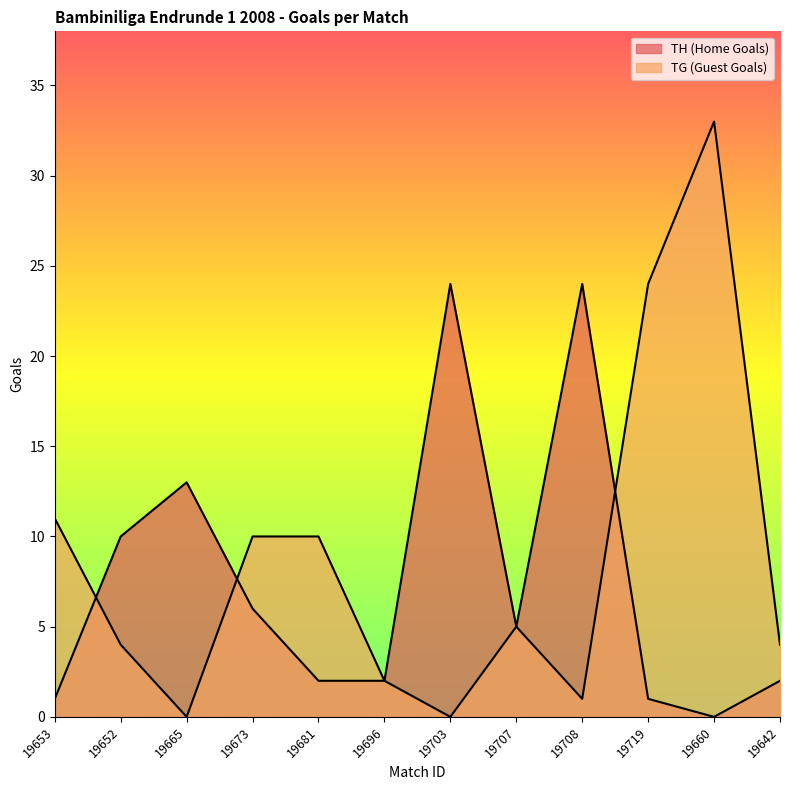

At which label does TH (Home Goals) reach its minimum?

19660